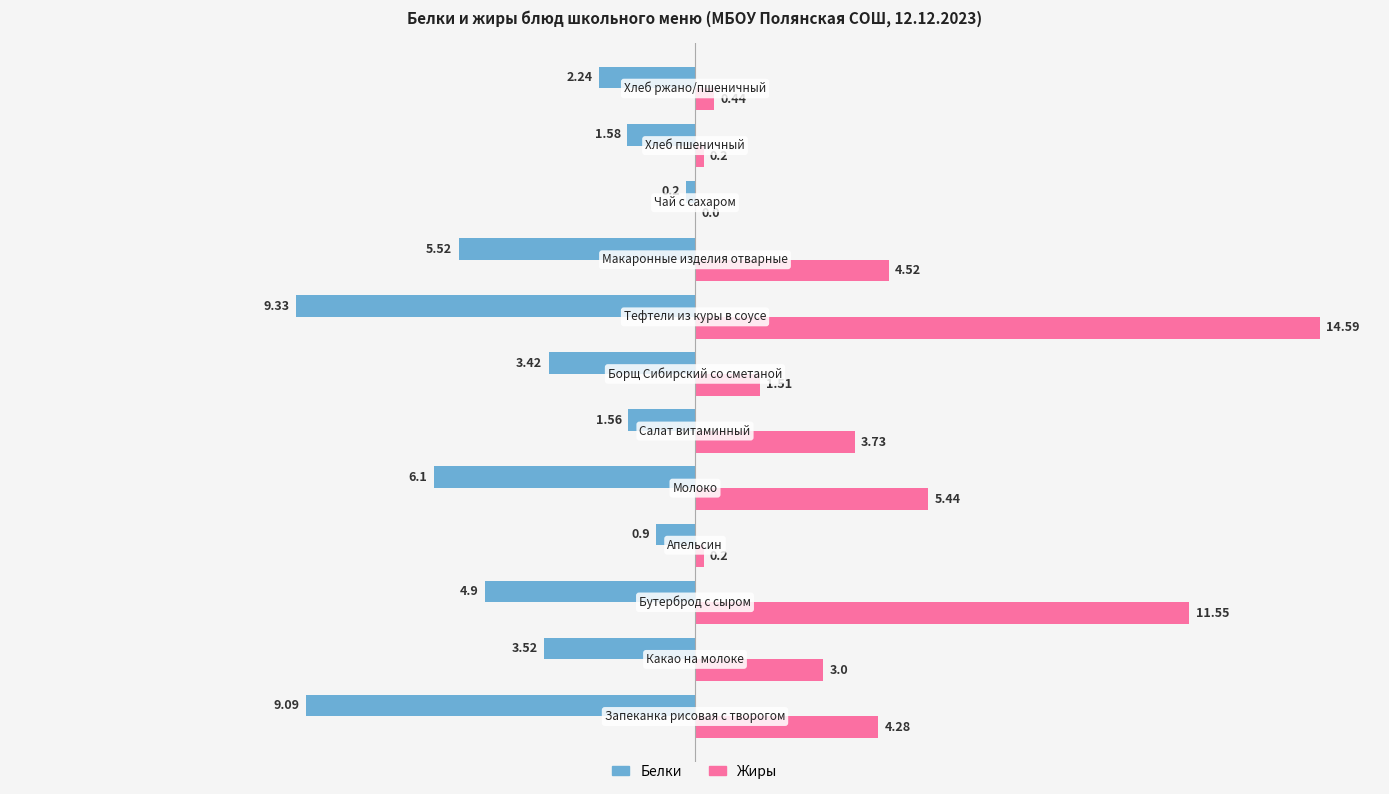

What is the sum of all Жиры values?

49.5